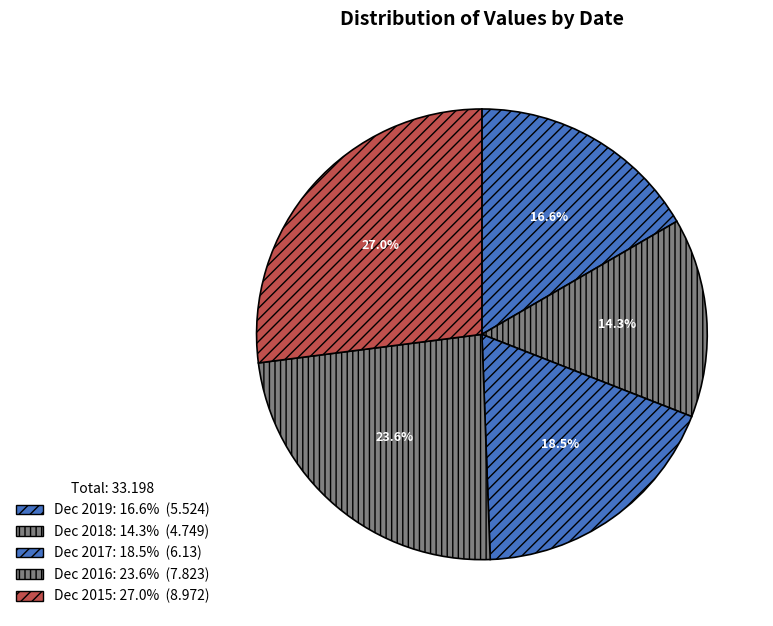

The Dec 2019 slice represents 17% of the pie. True or false?

True